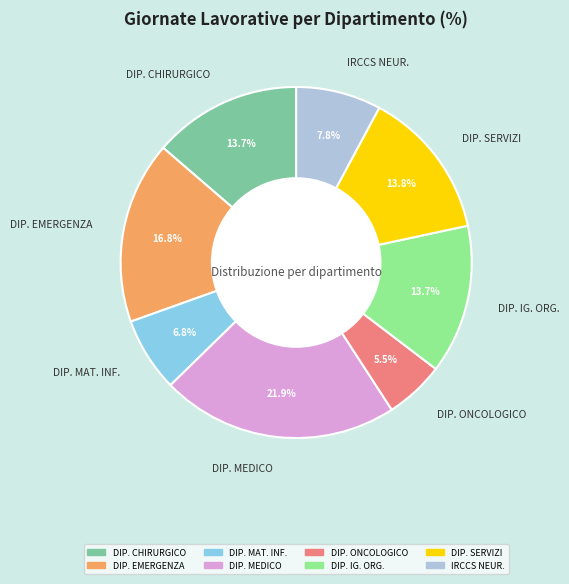

How many segments does this pie chart have?

8